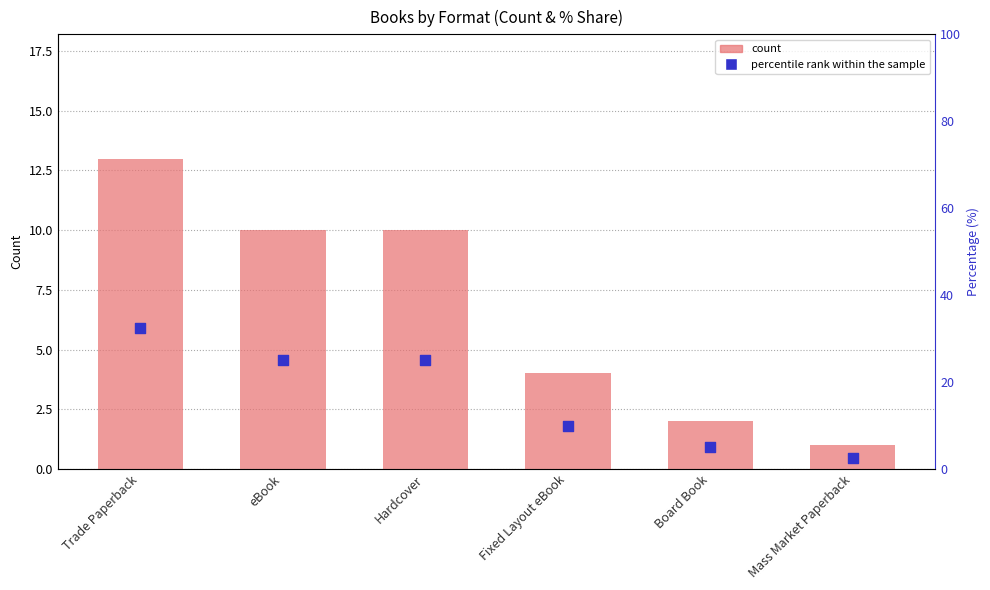

At which category is the sum across all series the highest?

Trade Paperback